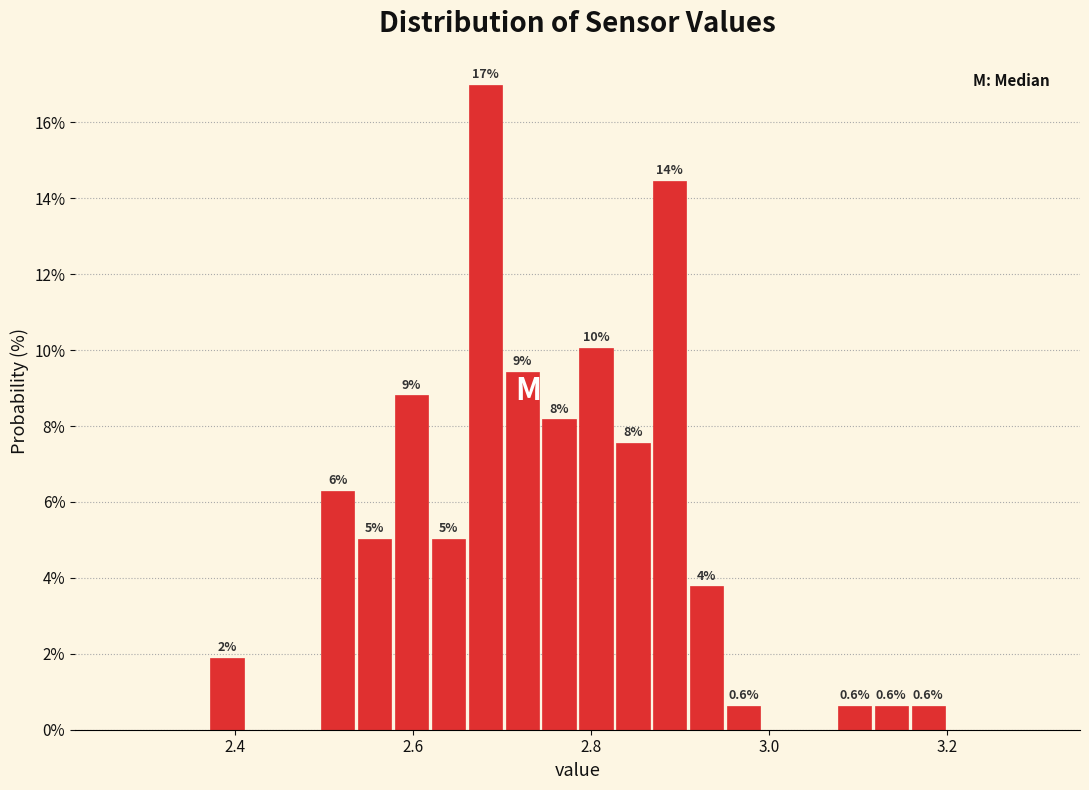

Read against the x-axis, roughly where is the centre of the tallest bar?

2.68